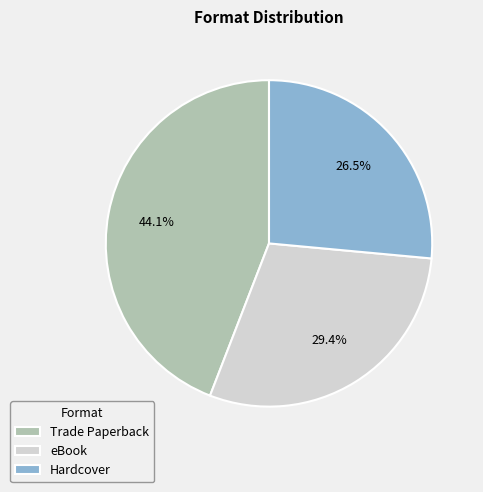

What is the smallest slice in the pie chart?

Hardcover